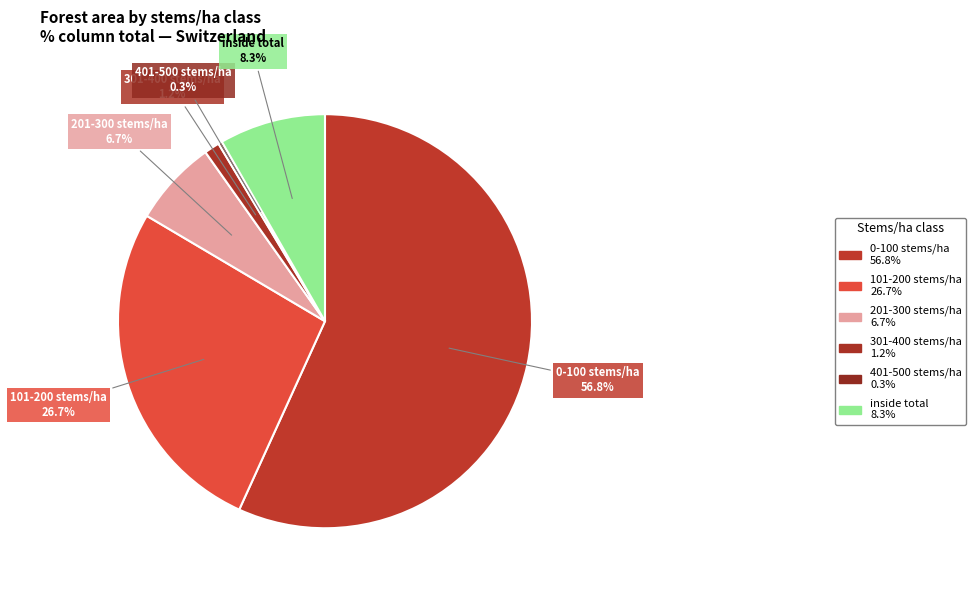

How many slices are in this pie chart?

6